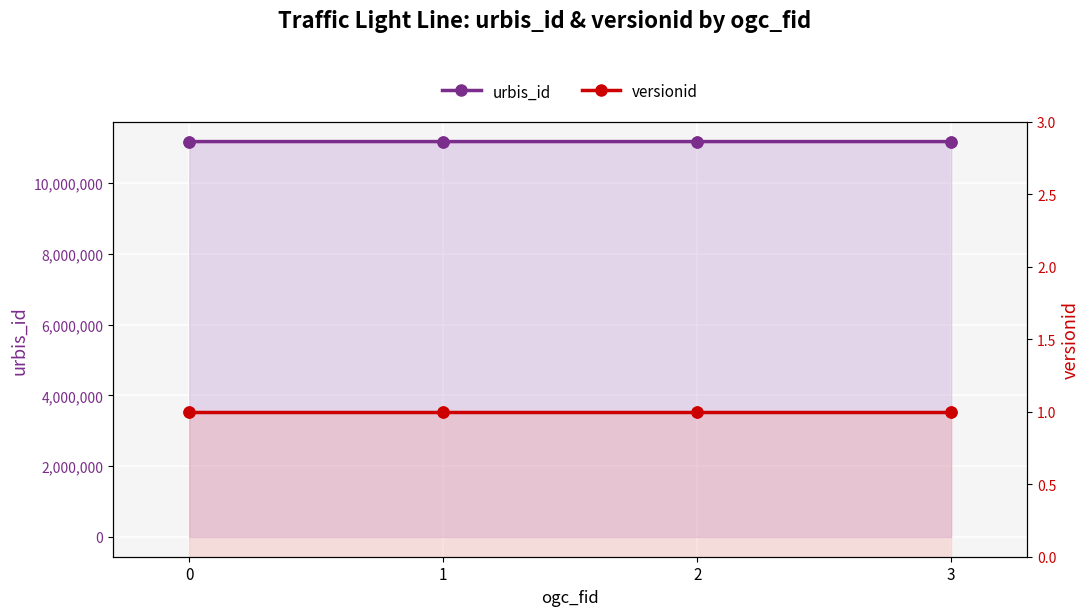

Which series has the widest spread of Y values?

urbis_id